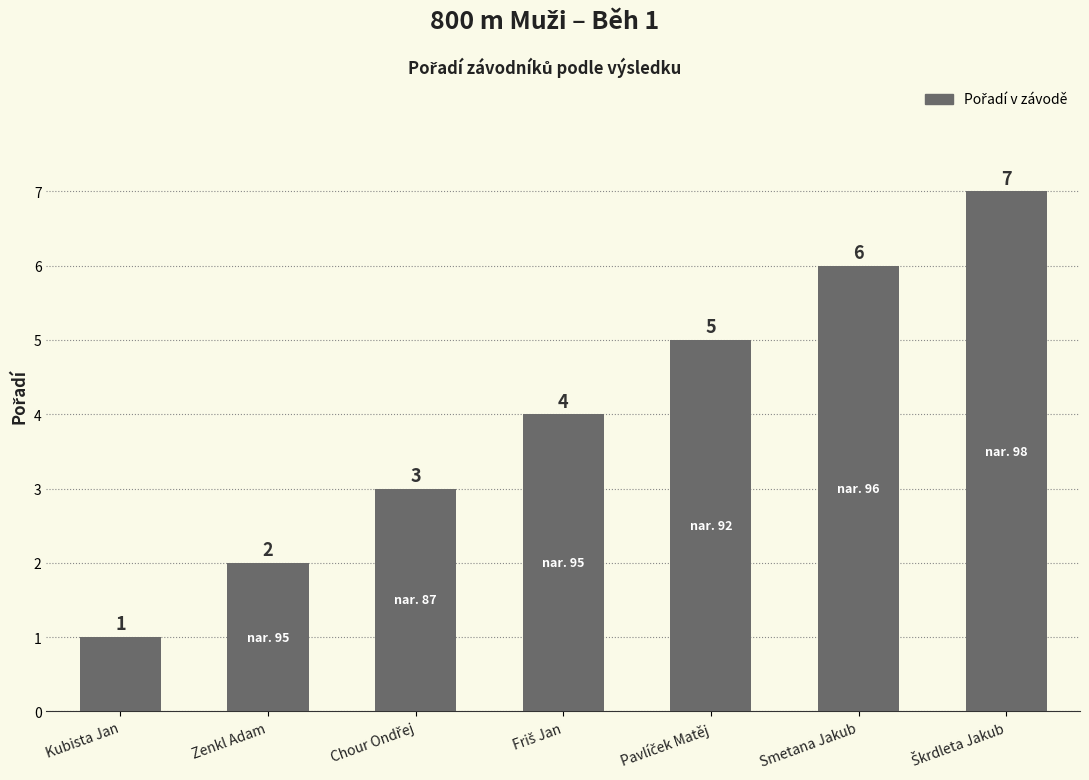

What is the value of the 6th bar from the left?

6